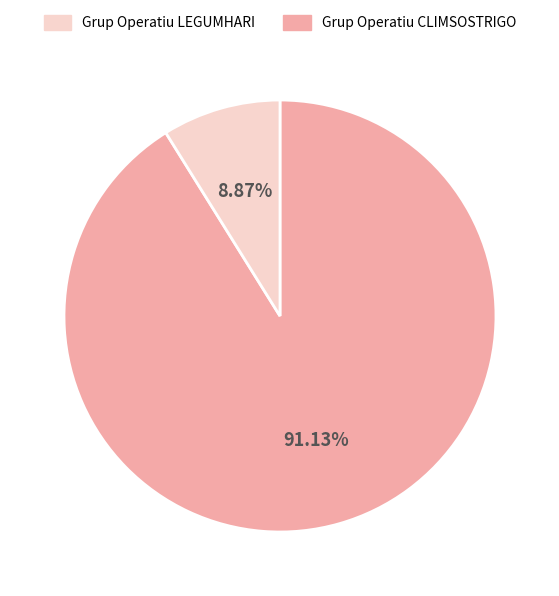

Does any single category account for the majority?

Yes